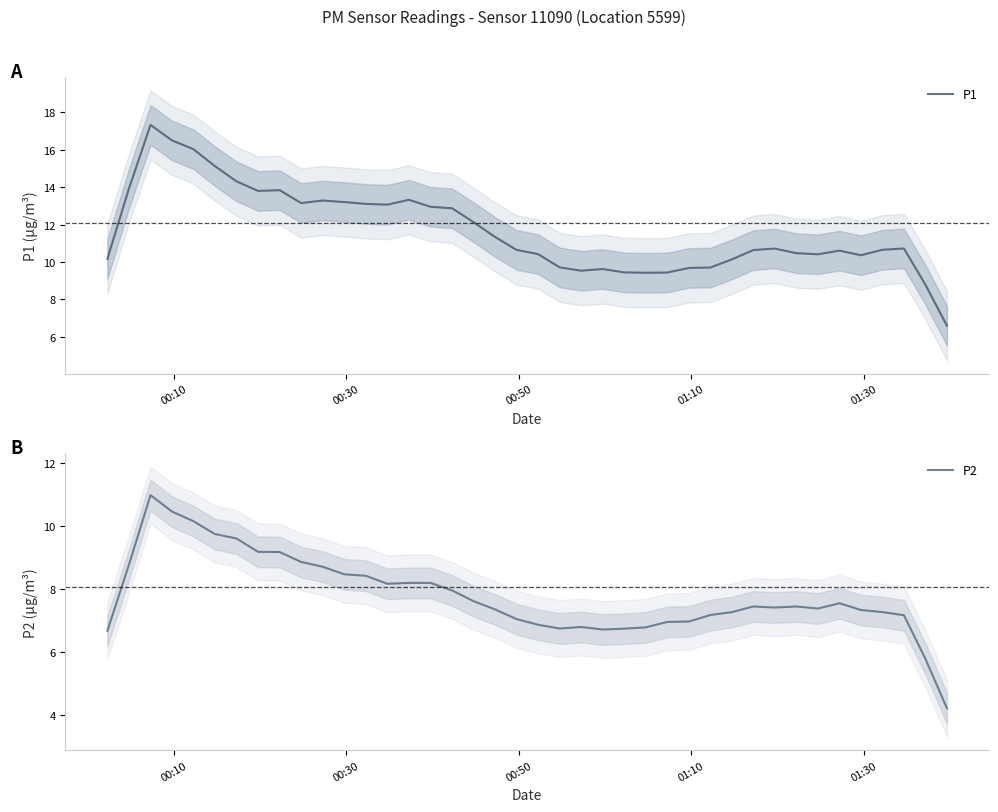

What is the minimum value for P1?

6.6